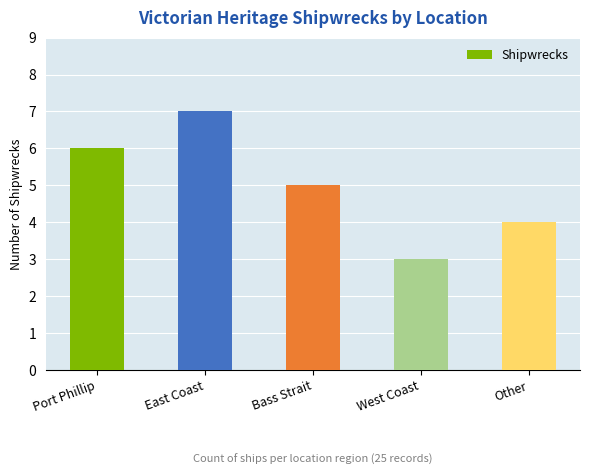

Which category has the highest value across all series?

East Coast